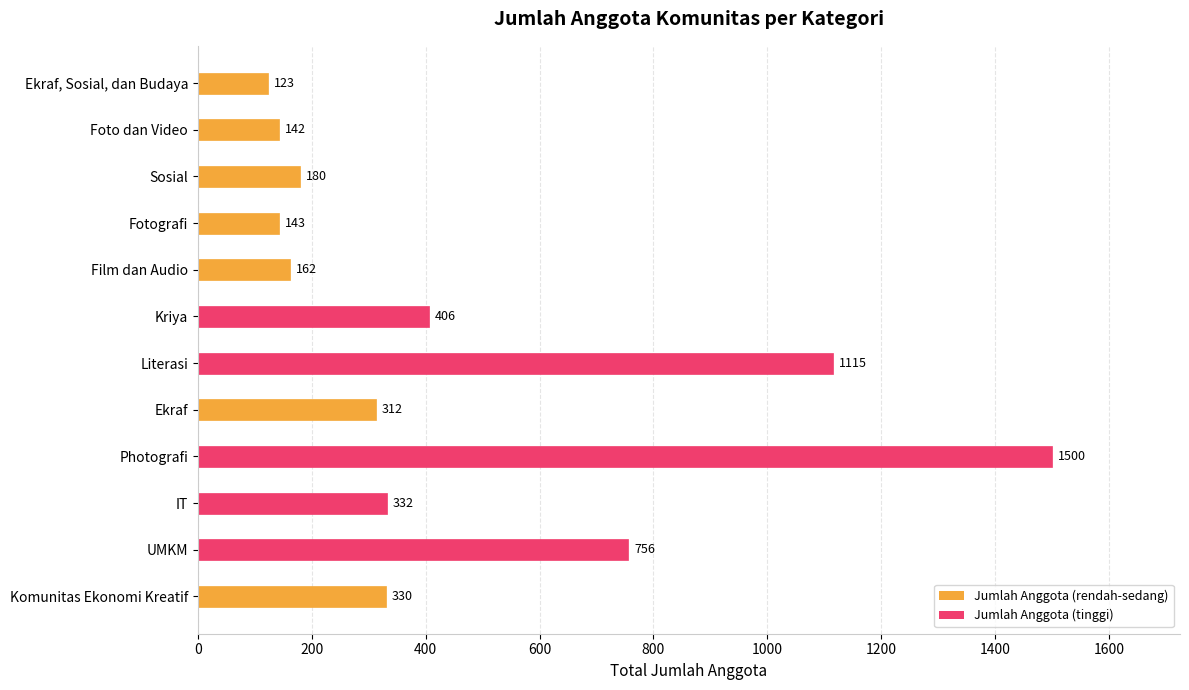

List the labels in order of value, smallest first.

Ekraf, Sosial, dan Budaya, Foto dan Video, Fotografi, Film dan Audio, Sosial, Ekraf, Komunitas Ekonomi Kreatif, IT, Kriya, UMKM, Literasi, Photografi